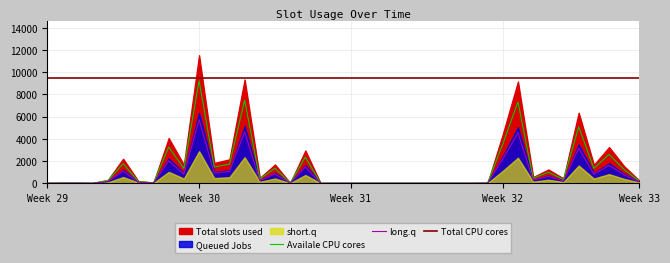

At which label does long.q reach its peak?

Week 30